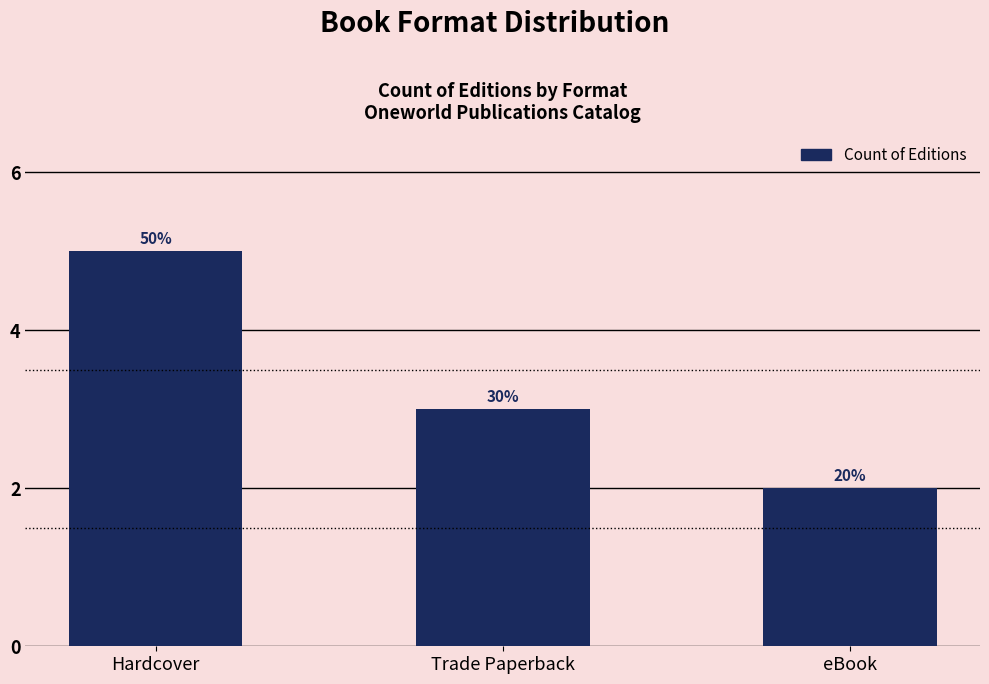

List the labels in order of value, largest first.

Hardcover, Trade Paperback, eBook